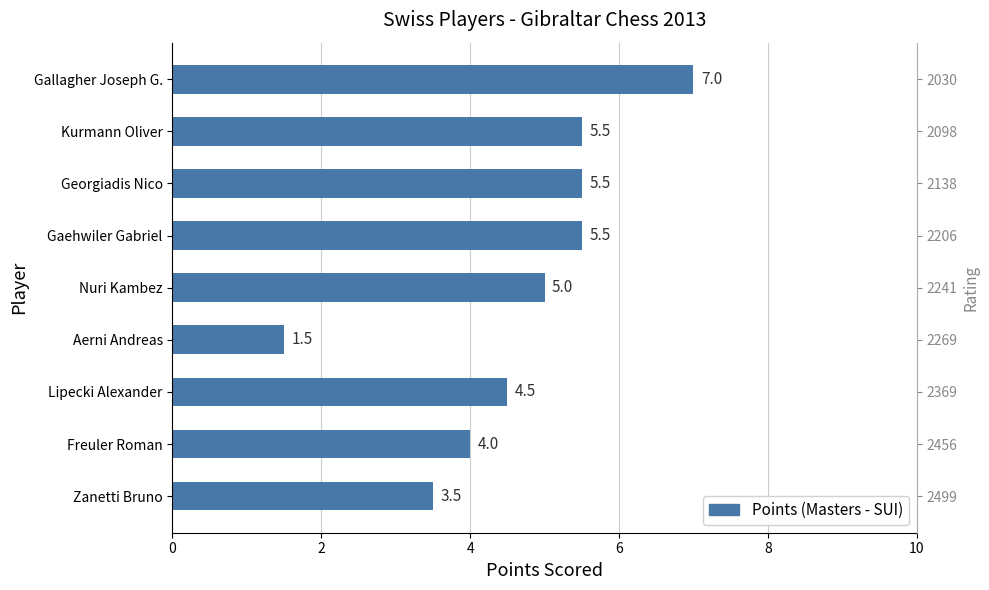

What is the value of the 5th bar from the left?

5.0